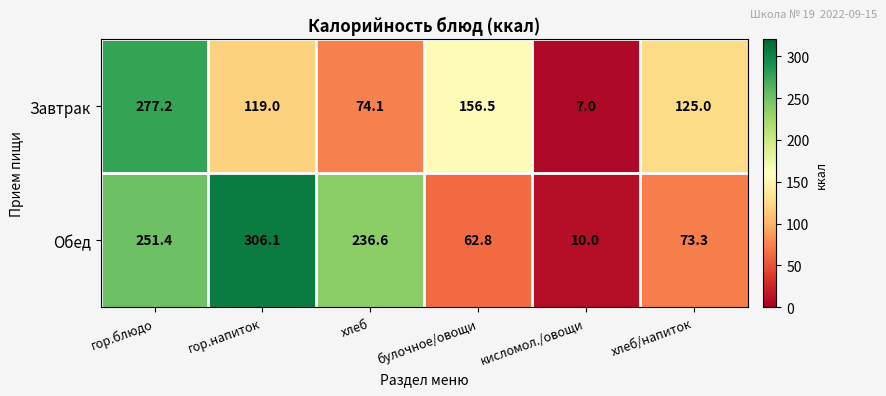

What is the spread (max minus min) of values at гор.напиток?

187.1